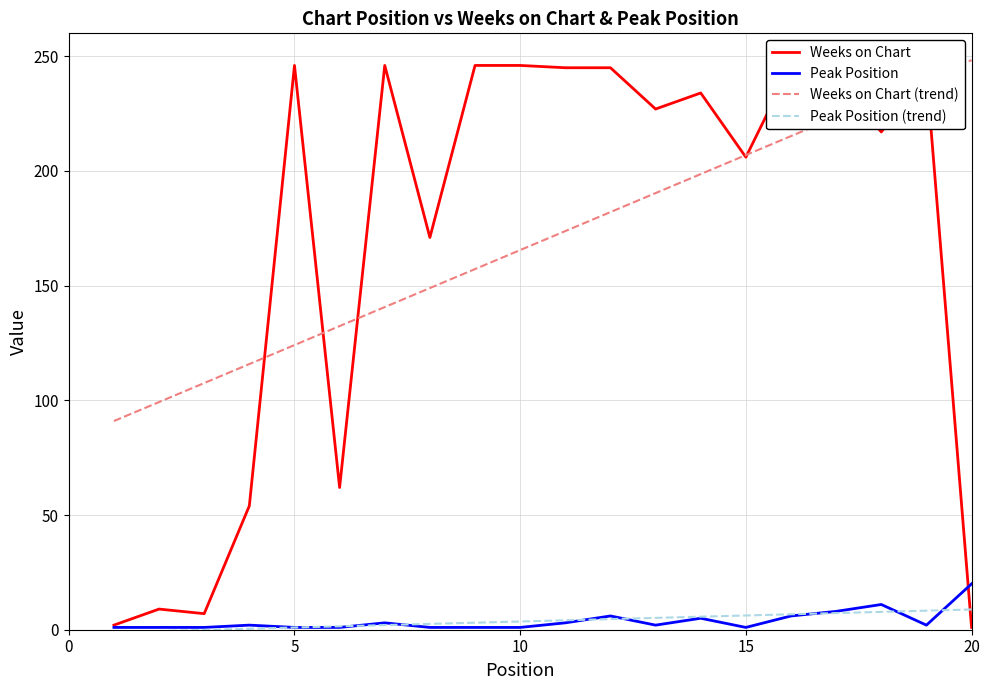

True or false: Weeks on Chart (trend) has more than 0 interior local peaks.

False